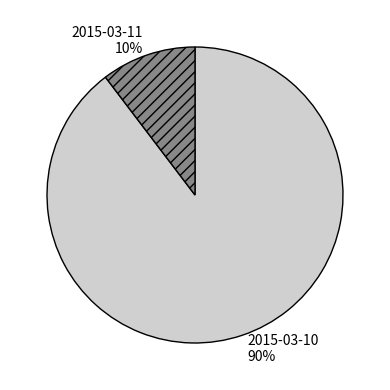

Which has a higher value, 2015-03-11 10% or 2015-03-10 90%?

2015-03-10 90%